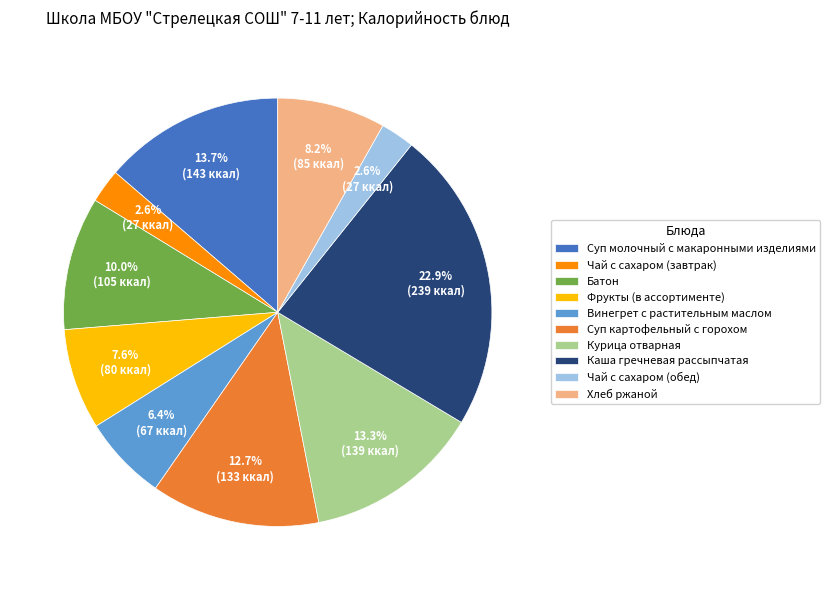

What percentage is the Суп картофельный с горохом slice, to the nearest percent?

13%